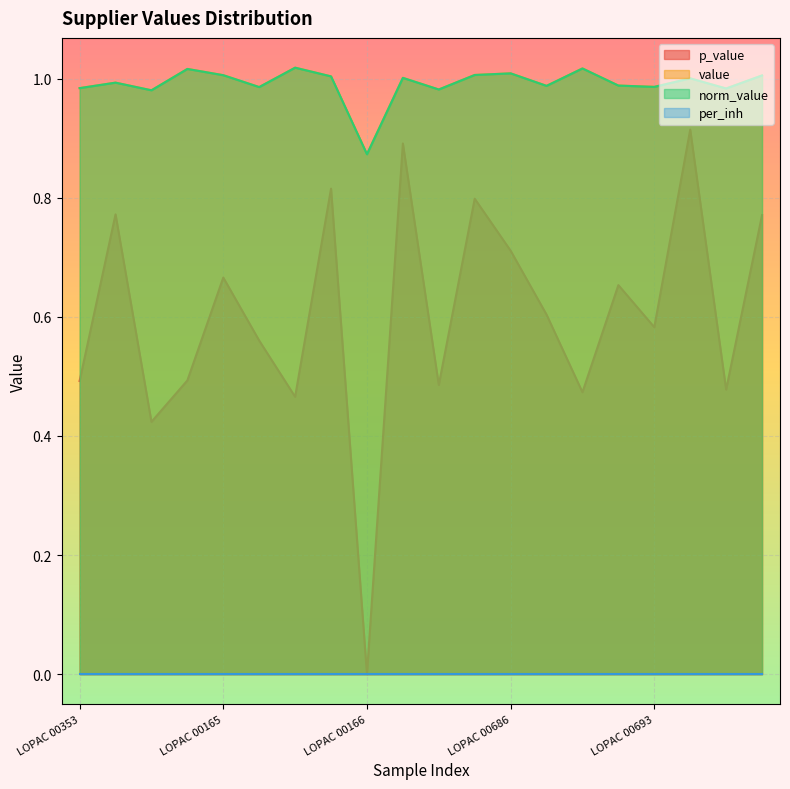

Does the chart display data point markers on the line(s)?

No